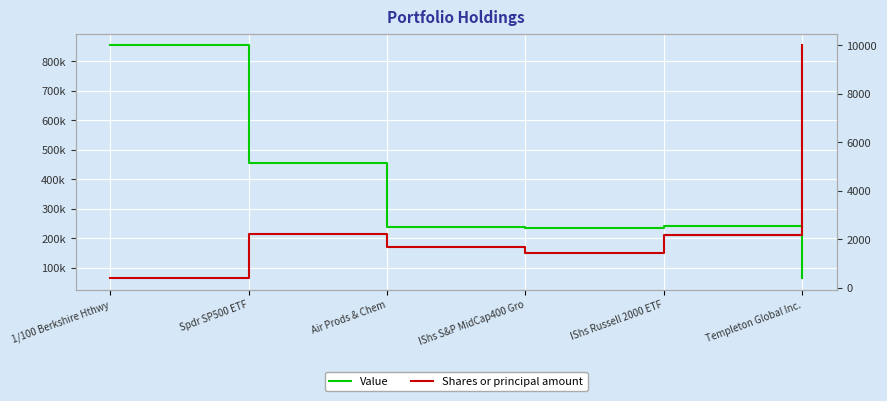

Rank the series at Air Prods & Chem from highest to lowest value.

Value, Shares or principal amount